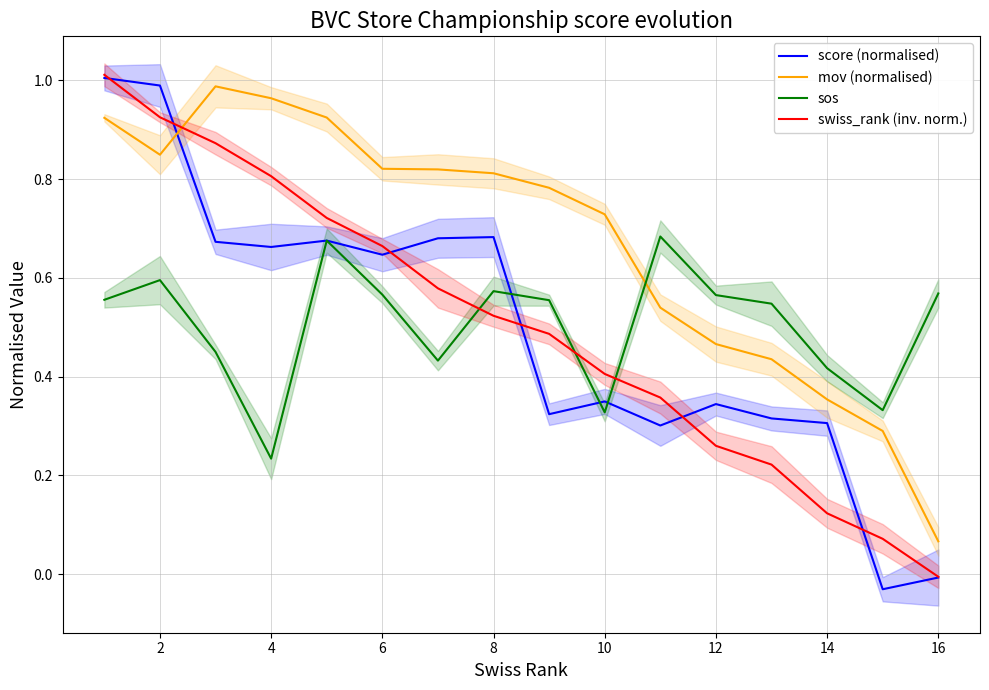

What is the highest value of the score (normalised) series?

1.0